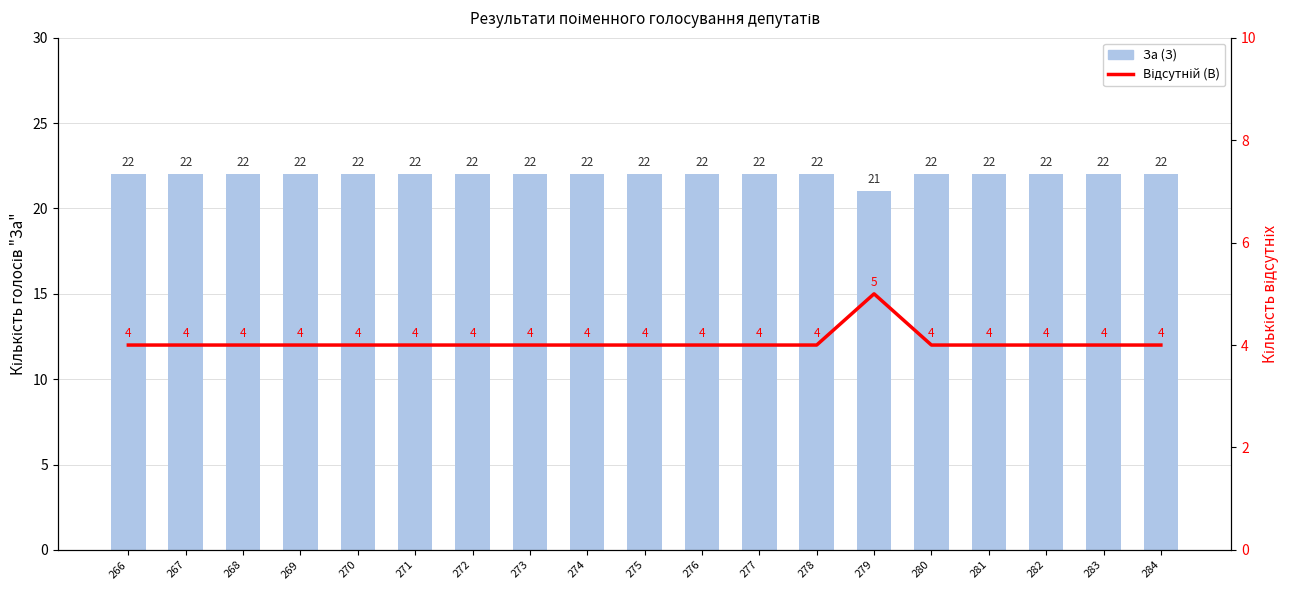

Between 281 and 283, which series saw the biggest shift?

За (З)